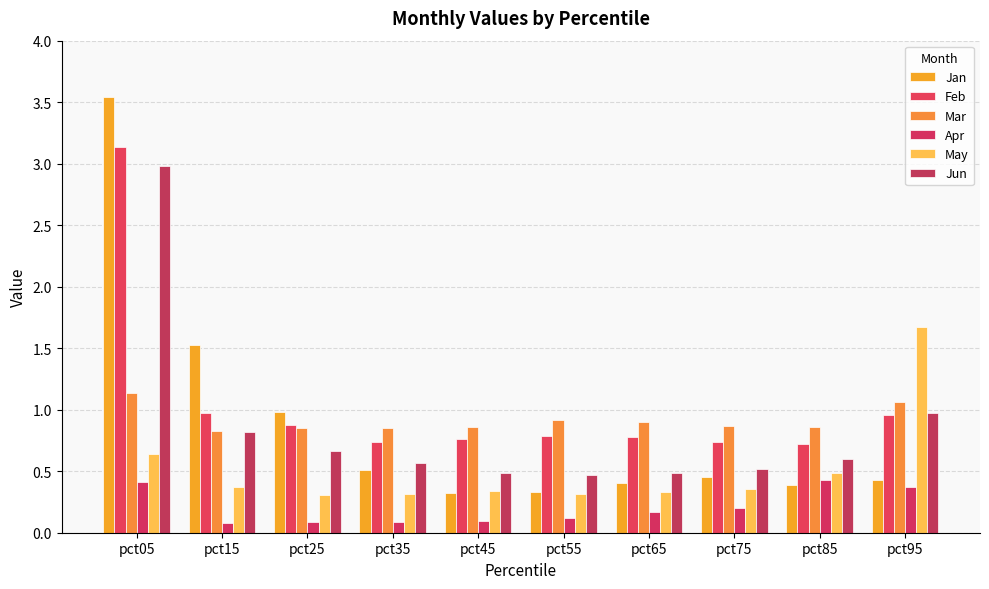

Is it true that Feb equals 0.4 at pct55?

False